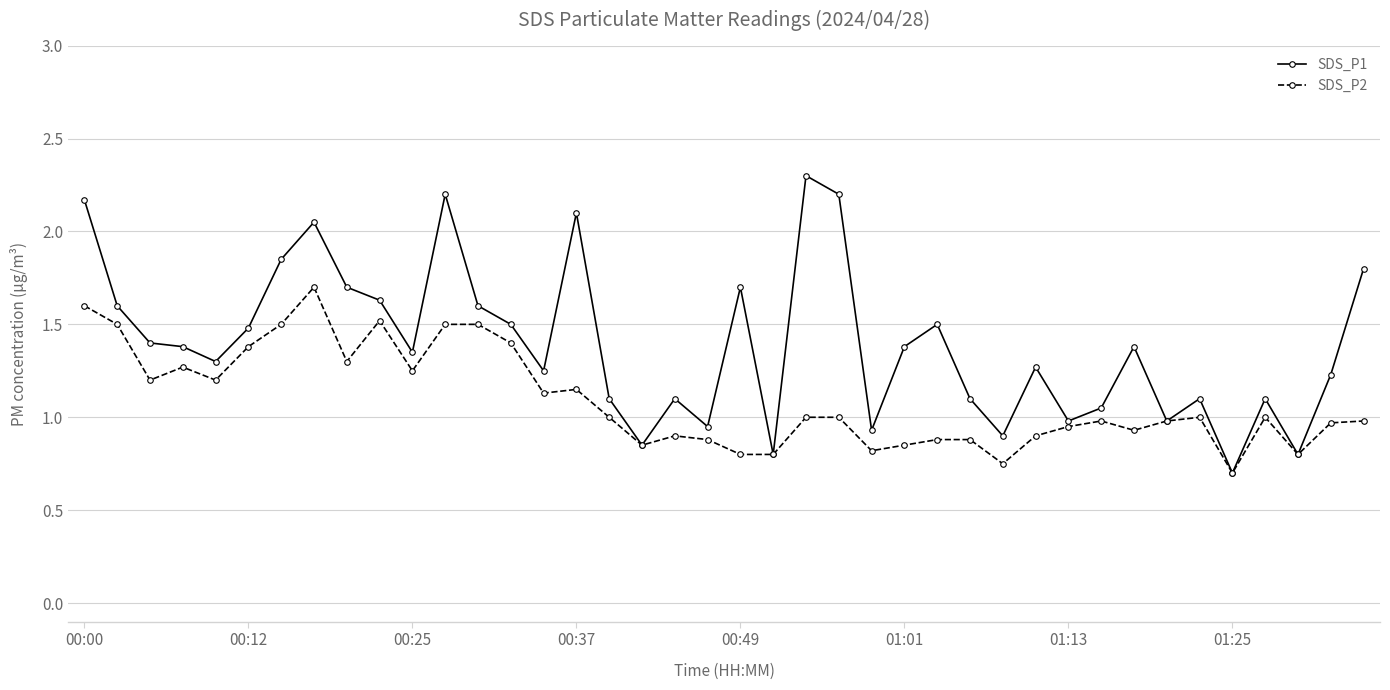

What is the lowest value of the SDS_P2 series?

0.7